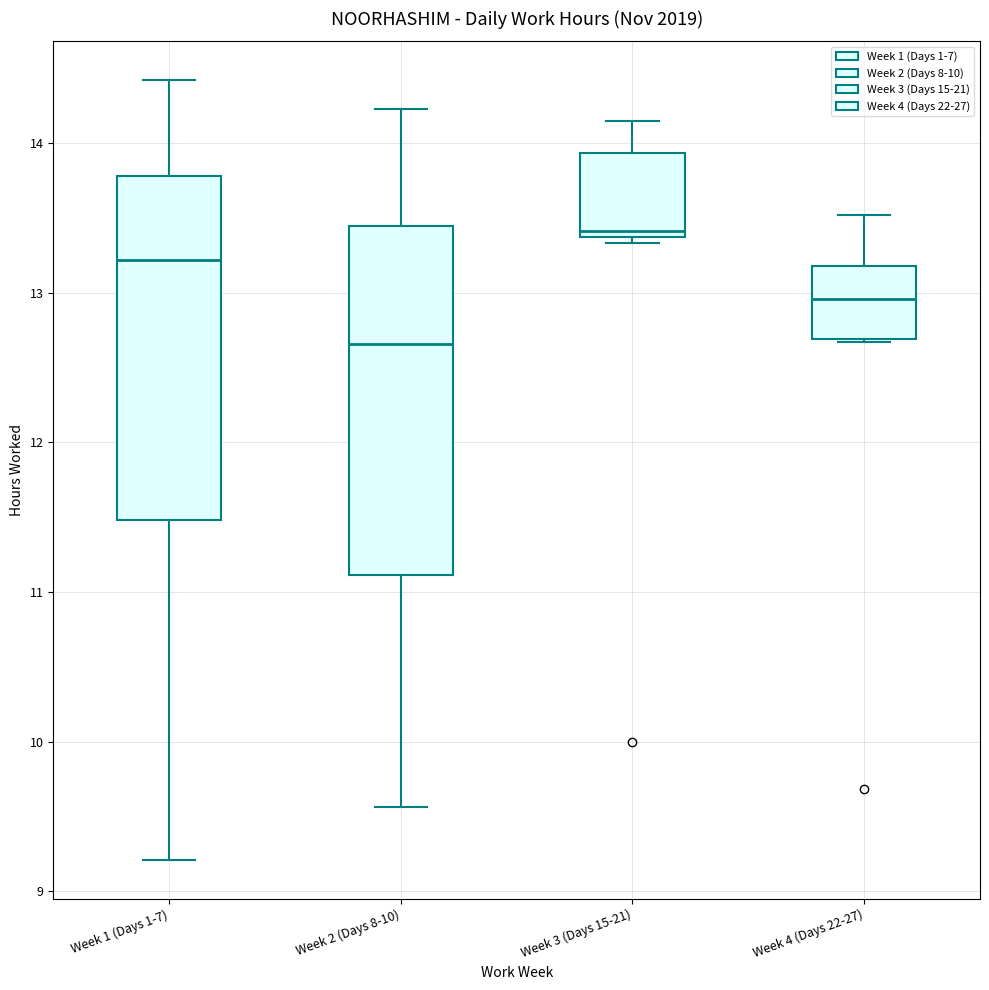

Reading left to right, transcribe this box plot: for each box, give where its median line is, the range the box spans, and where its two whiskers end, as read against the y-axis. The values are not printed on the chart, so give them approximately, as read against the axis.

Week 1 (Days 1-7): median 13.2, box 11.5 to 13.8, whiskers 9.2 to 14.4
Week 2 (Days 8-10): median 12.7, box 11.1 to 13.4, whiskers 9.6 to 14.2
Week 3 (Days 15-21): median 13.4 (just above the box's lower edge), box 13.4 to 13.9, whiskers 13.3 to 14.2
Week 4 (Days 22-27): median 13.0, box 12.7 to 13.2, whiskers 12.7 to 13.5